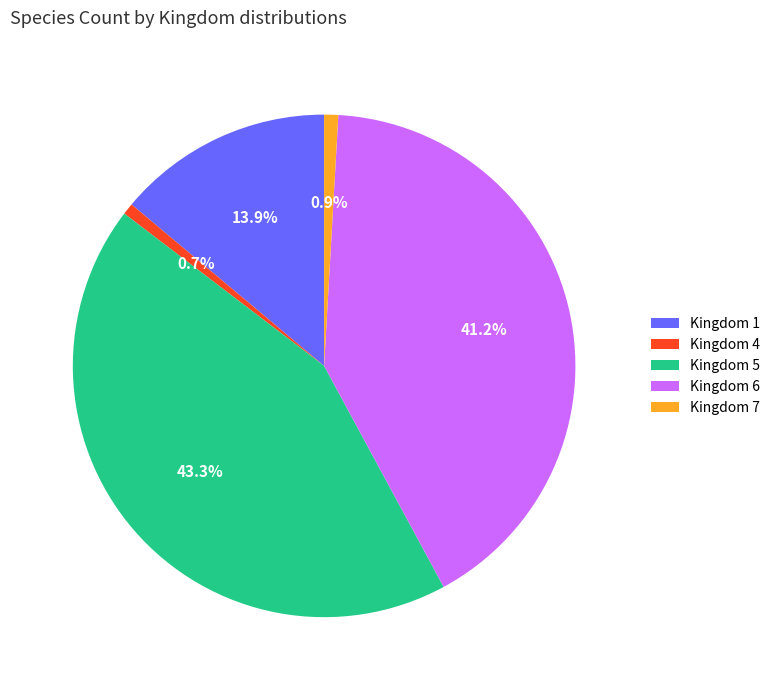

To the nearest percent, what is the difference between the largest and smallest slice percentages?

43%